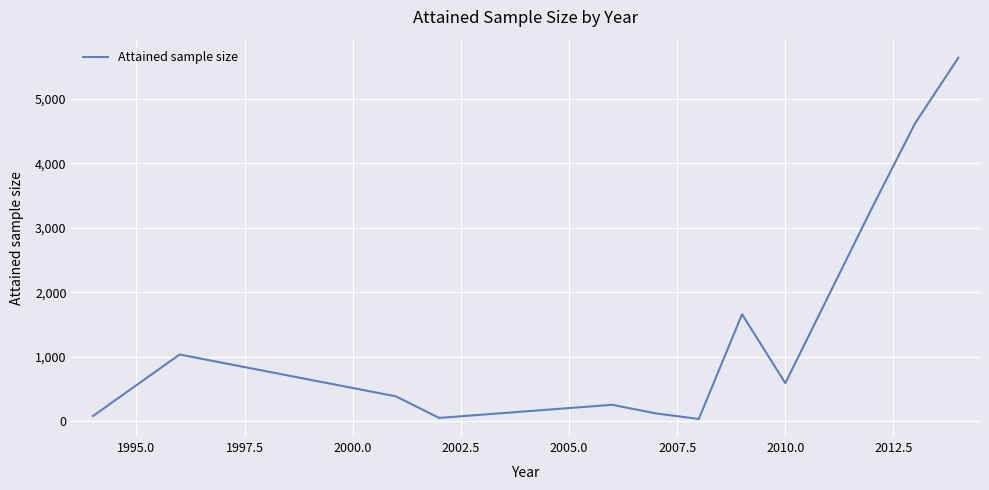

What is the difference between the maximum and minimum values?

5606